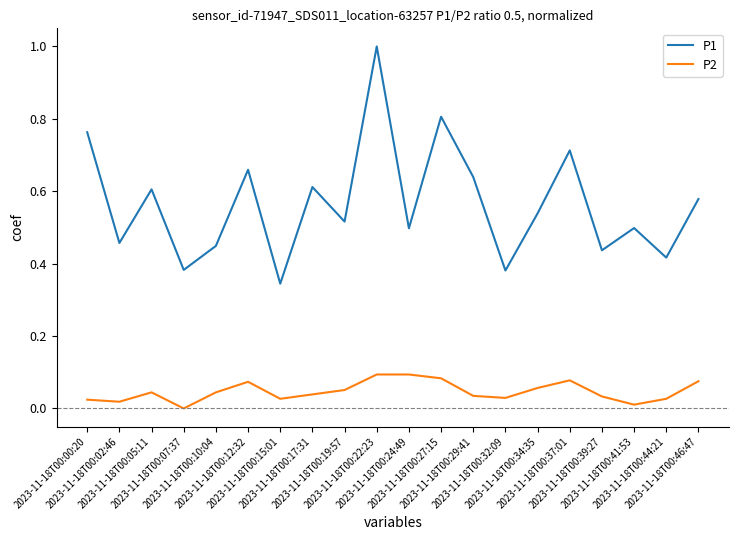

True or false: P1 and P2 cross at least once.

False